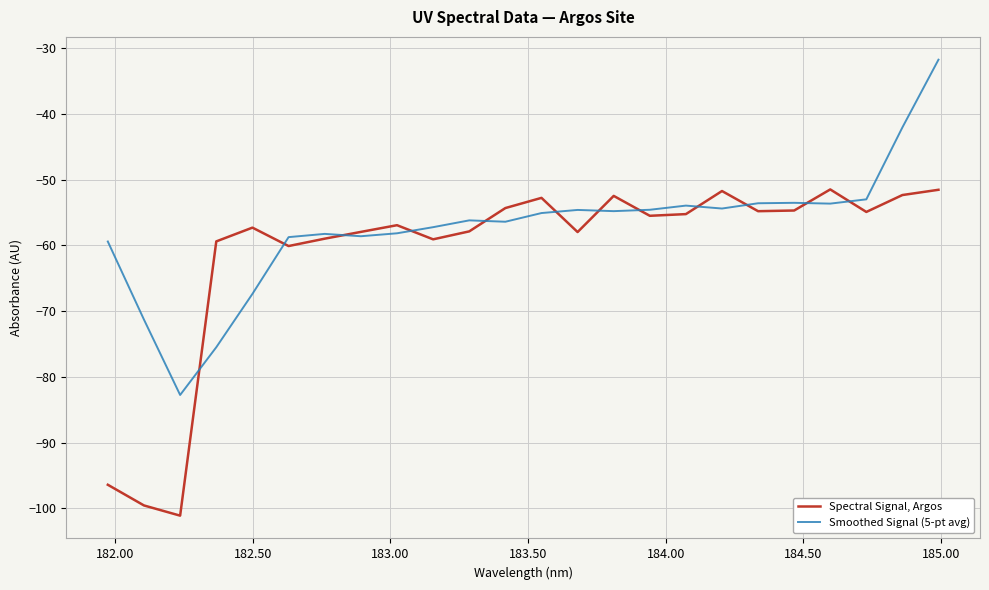

Which series has the largest total across all categories?

Smoothed Signal (5-pt avg)